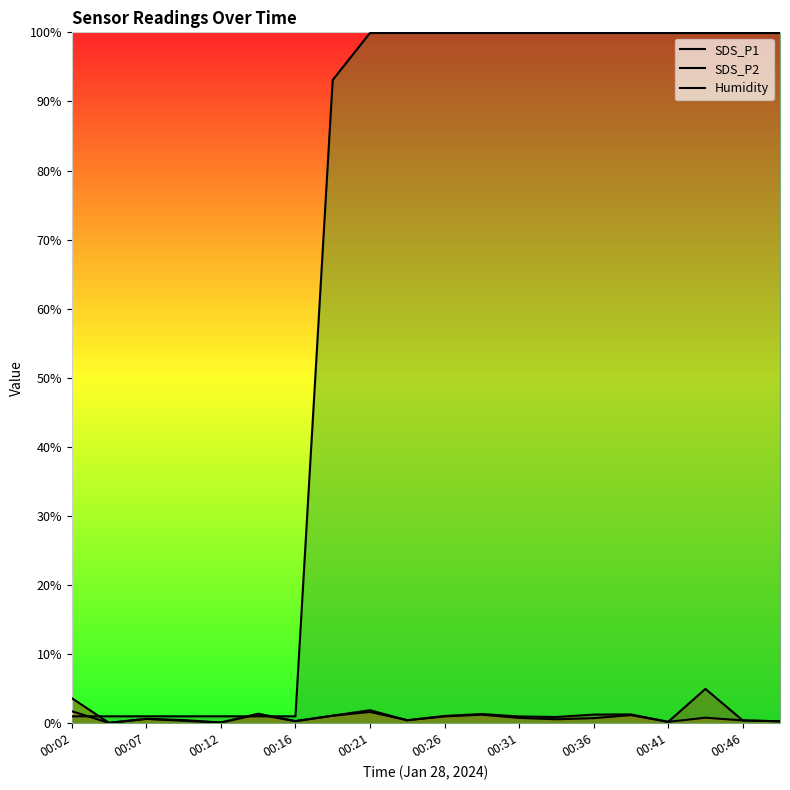

Reading left to right, transcribe all the data shown in this chart.

SDS_P1: 3.6	0.1	0.6	0.5	0.1	1.4	0.3	1.1	1.9	0.4	1.1	1.3	1.0	0.9	1.2	1.3	0.2	5.0	0.4	0.3
SDS_P2: 1.7	0.1	0.6	0.3	0.1	1.3	0.3	1.1	1.6	0.4	1.0	1.2	0.8	0.6	0.7	1.2	0.2	0.8	0.4	0.3
Humidity: 1.0	1.0	1.0	1.0	1.0	1.0	1.0	93.1	99.9	99.9	99.9	99.9	99.9	99.9	99.9	99.9	99.9	99.9	99.9	99.9